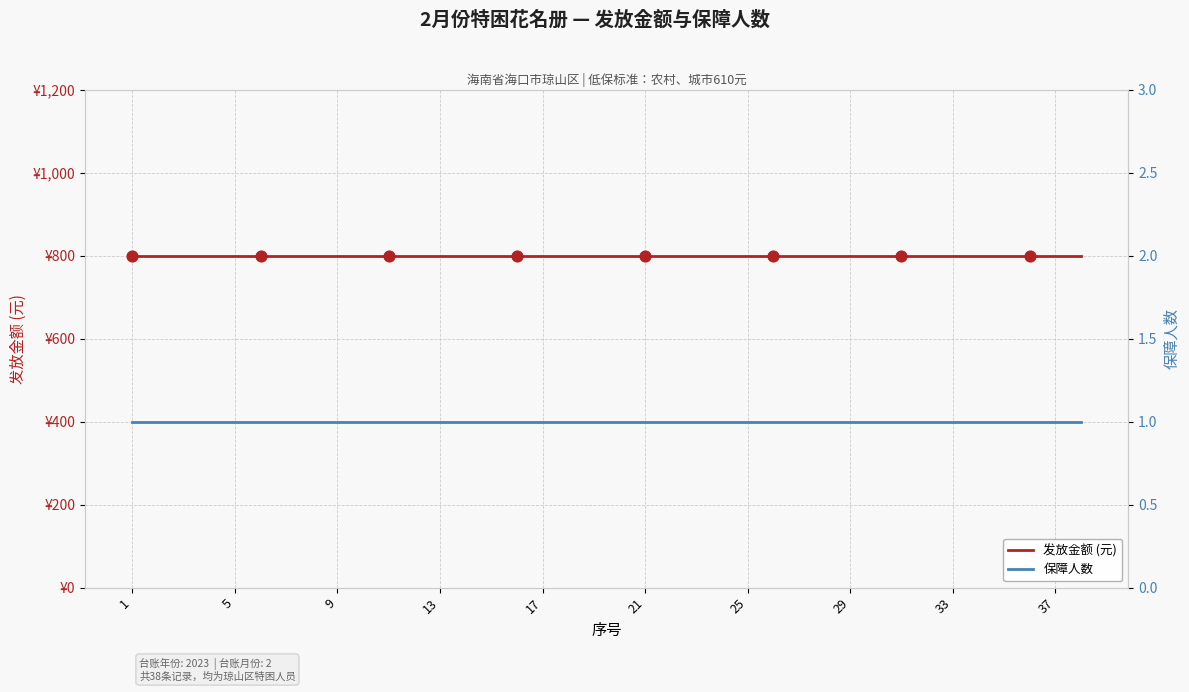

Which series contains the highest Y value?

发放金额 (元)